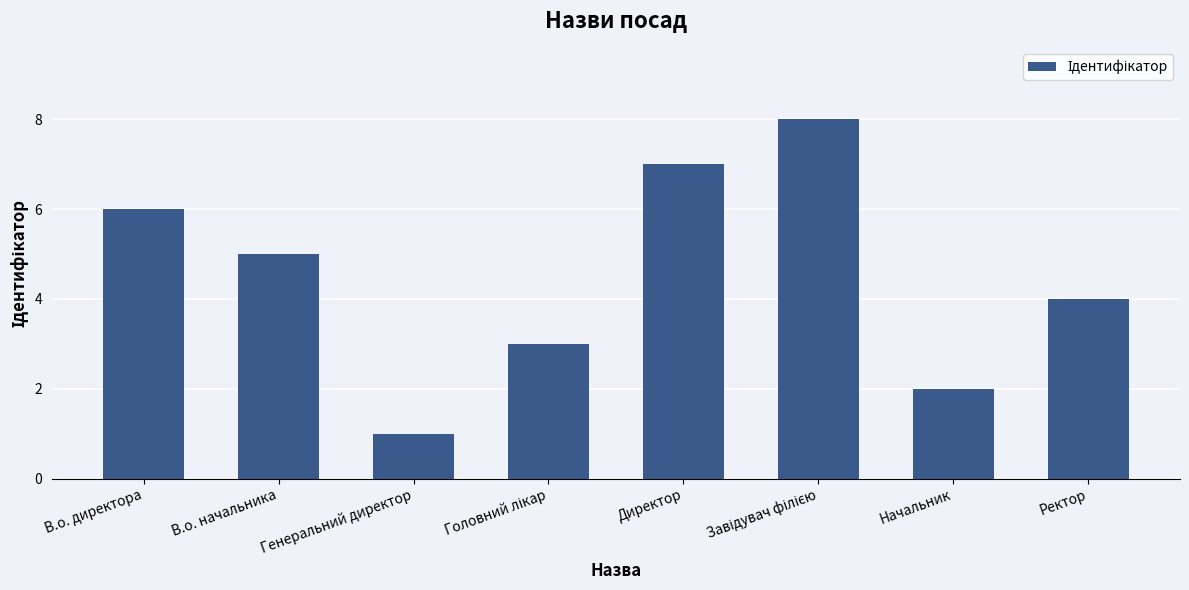

Between Директор and В.о. директора, which is larger?

Директор